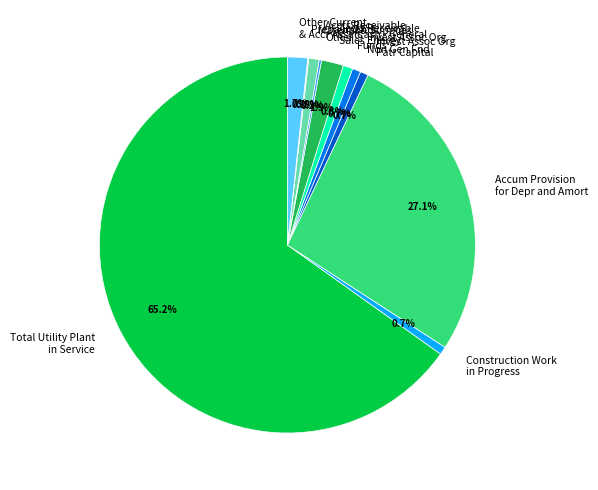

True or false: Total Utility Plant in Service accounts for 65% of the total.

True